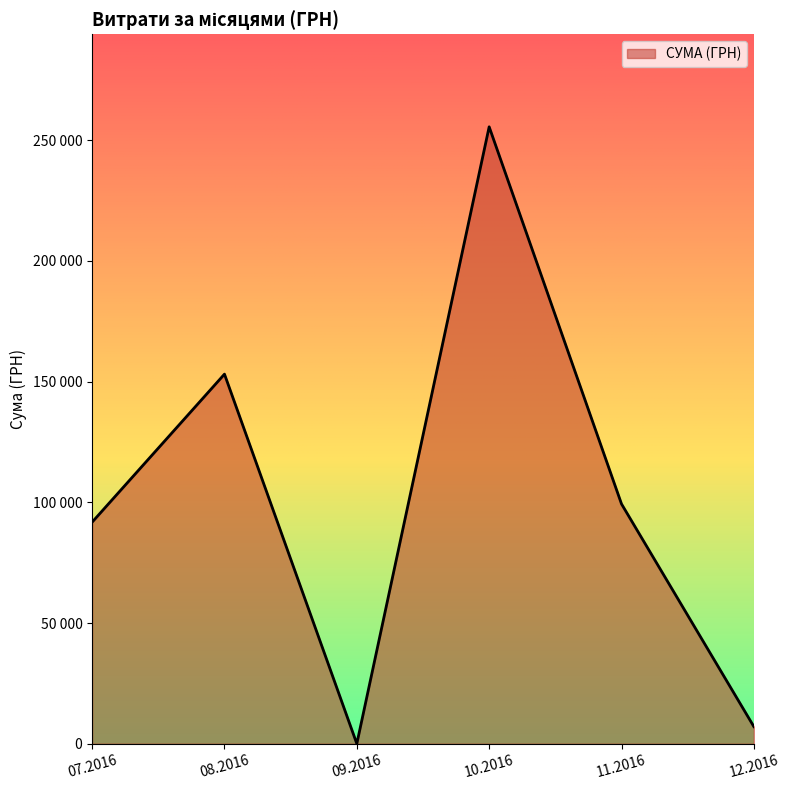

Is this an area chart (filled region under the line)?

Yes